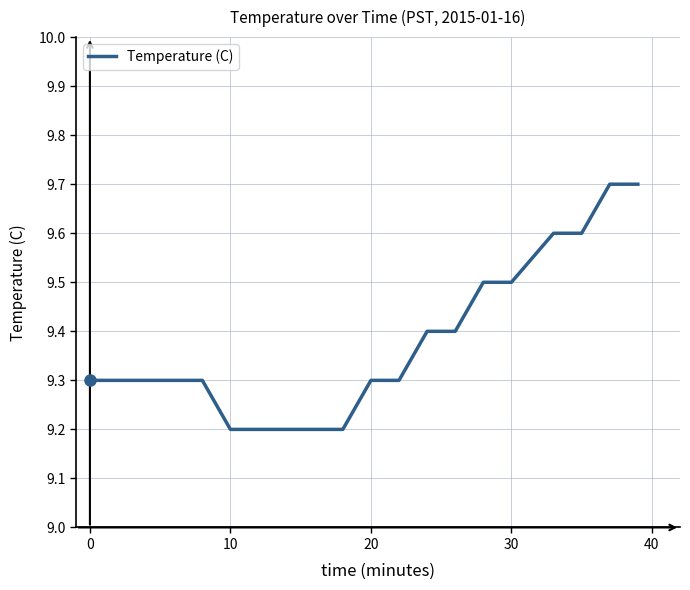

What is the difference between the maximum and minimum values?

0.5